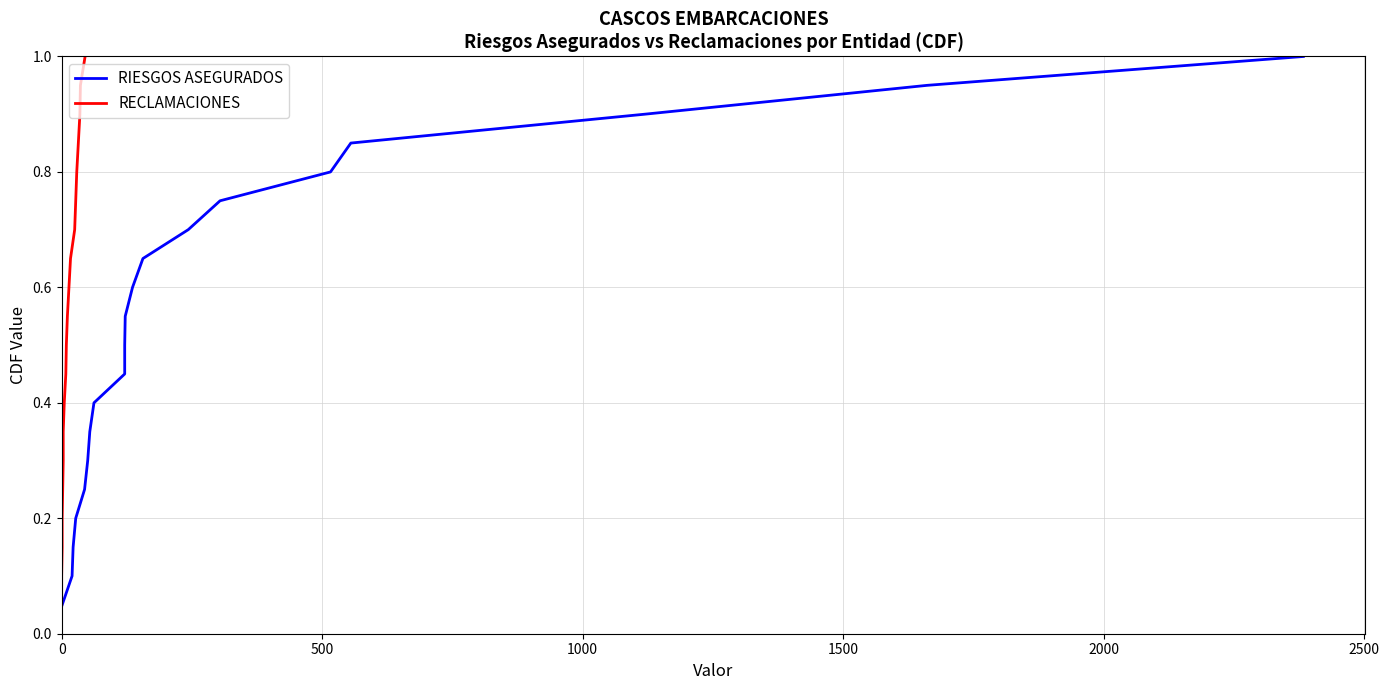

True or false: RIESGOS ASEGURADOS has more than 1 interior local peaks.

False